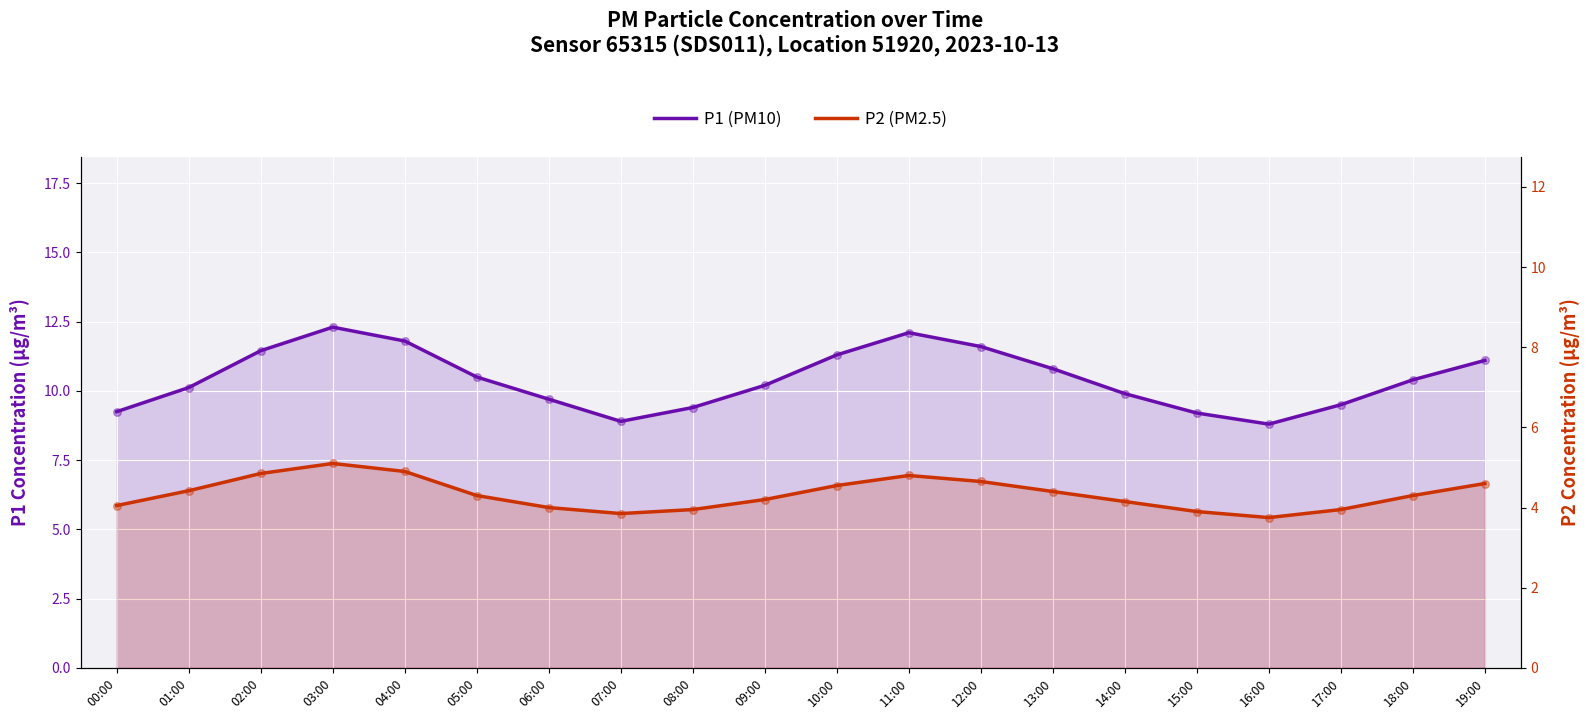

At which category is the sum across all series the highest?

03:00